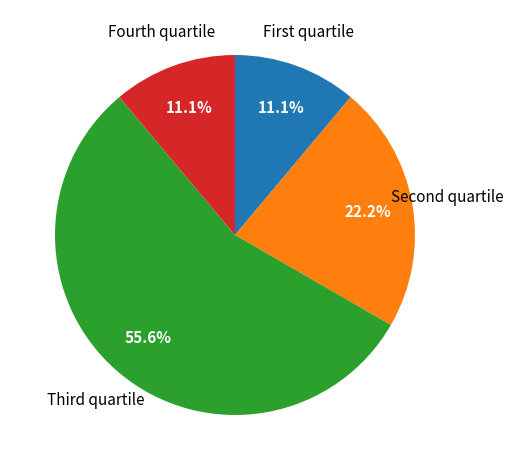

Does any single category account for the majority?

Yes